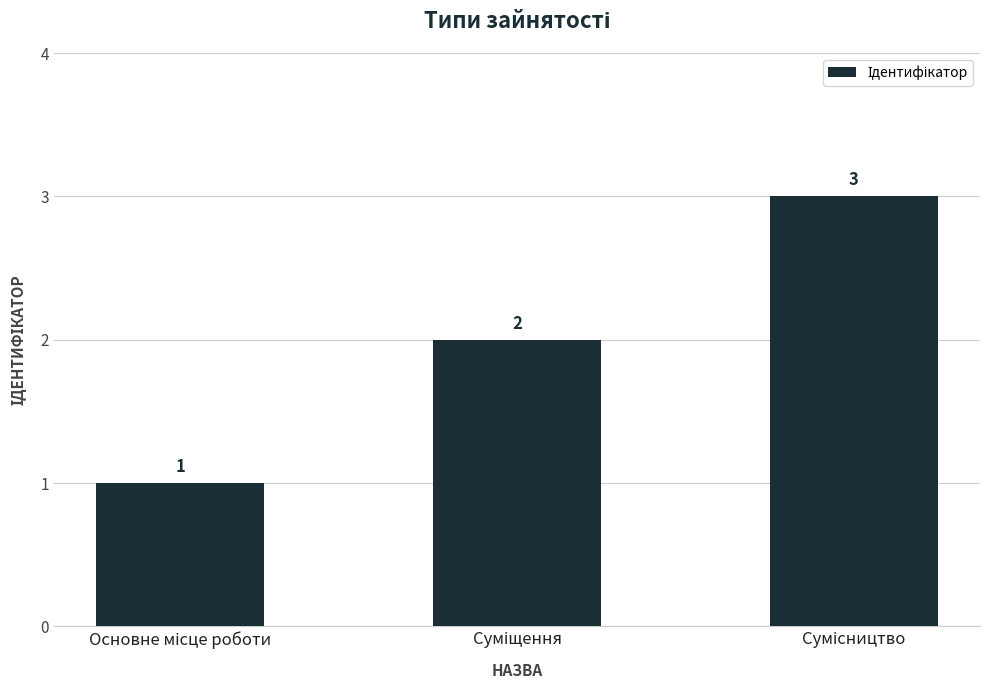

What is the value of the 1st bar from the left?

1